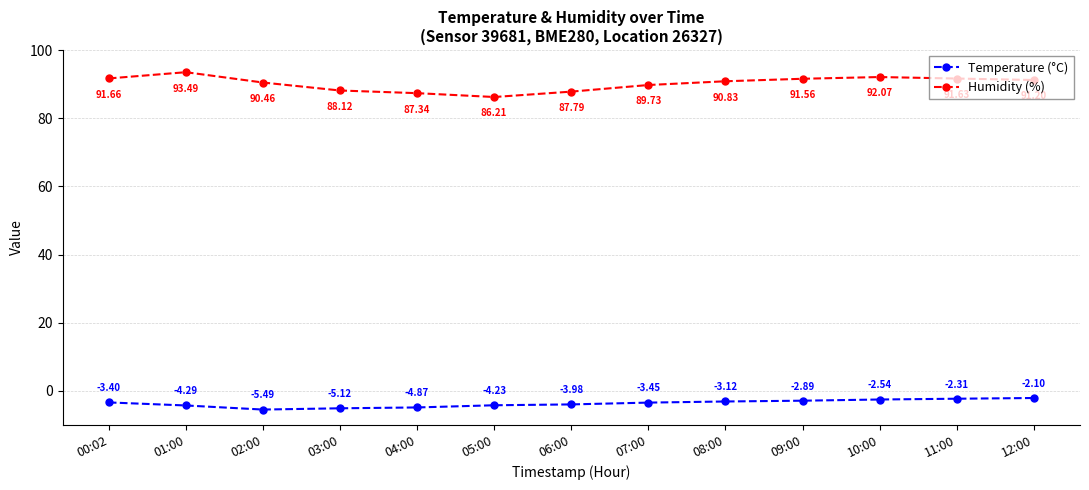

Where is Temperature (°C) nearest to the value -3?

09:00